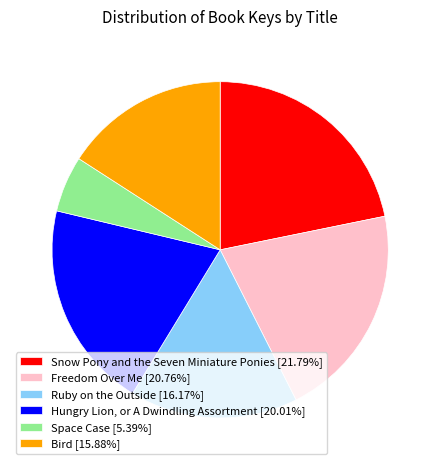

True or false: Hungry Lion, or A Dwindling Assortment accounts for 20% of the total.

True